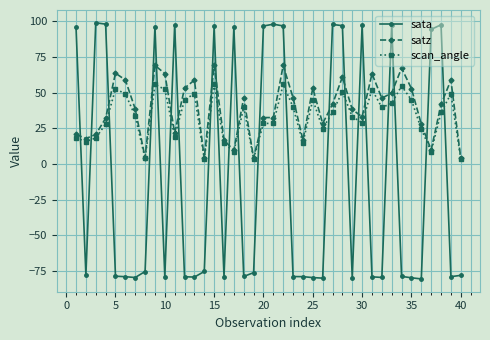

Which series has the widest spread of values?

sata